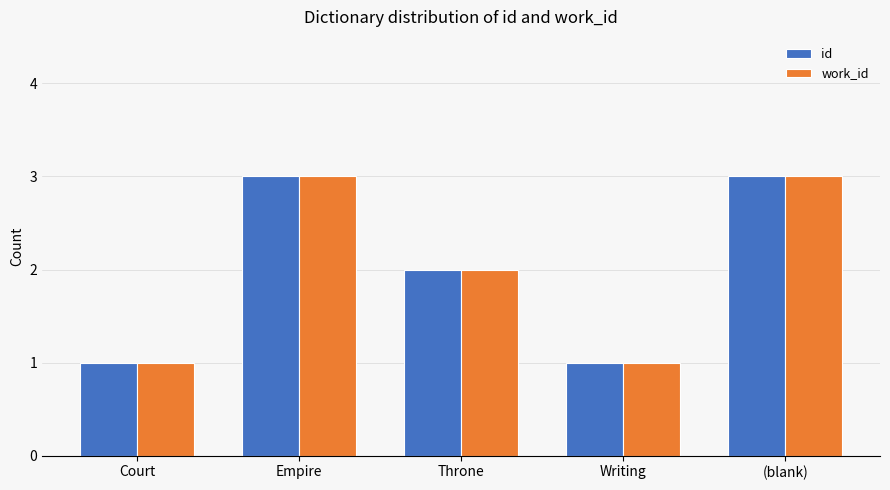

Is it true that work_id equals 4 at Empire?

False